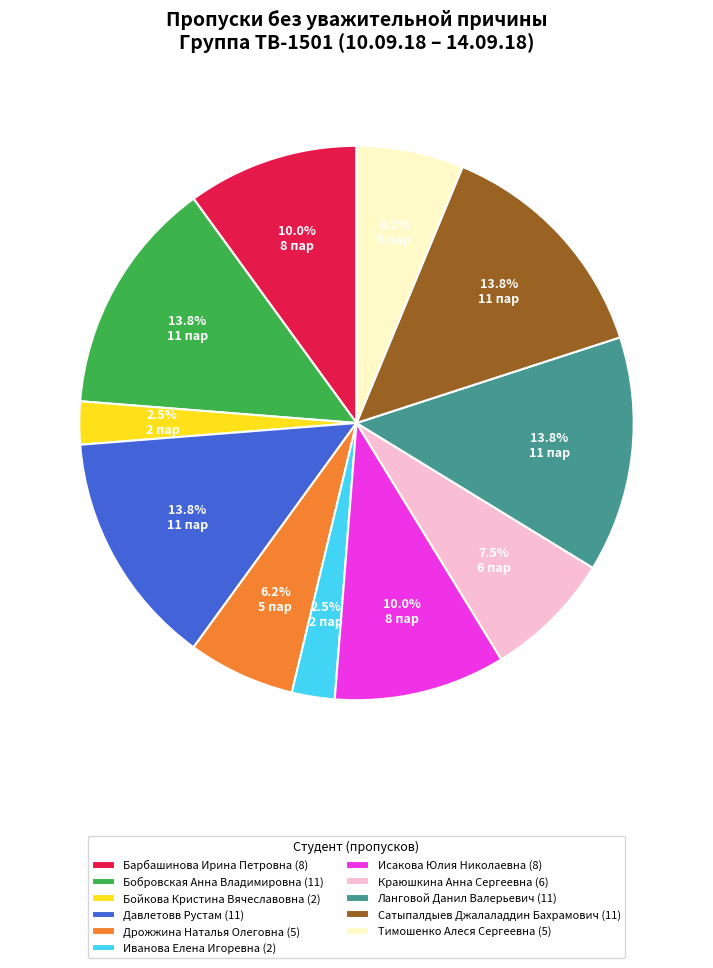

Is there a majority slice in this chart?

No